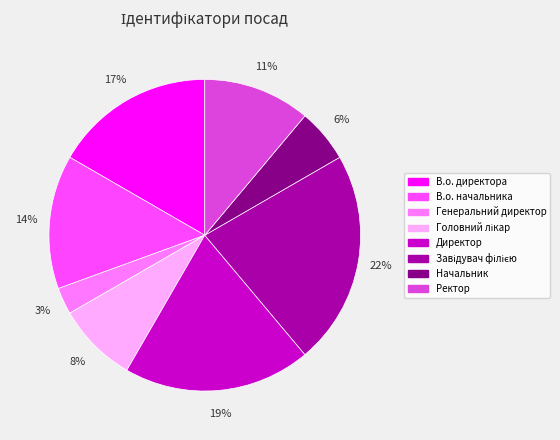

Which has a higher value, В.о. директора or Начальник?

В.о. директора